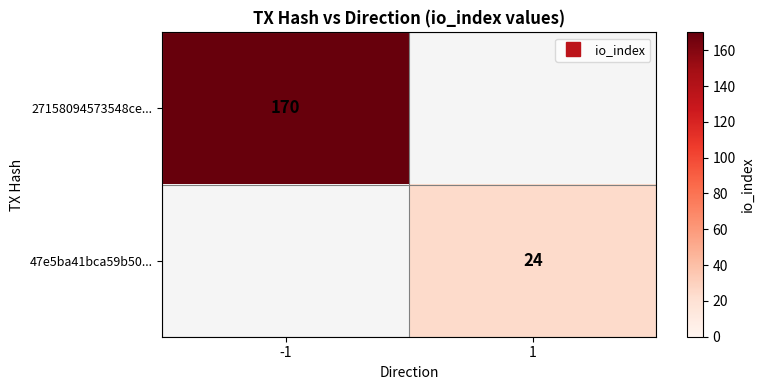

How many positive values does the 27158094573548ce... series have?

1